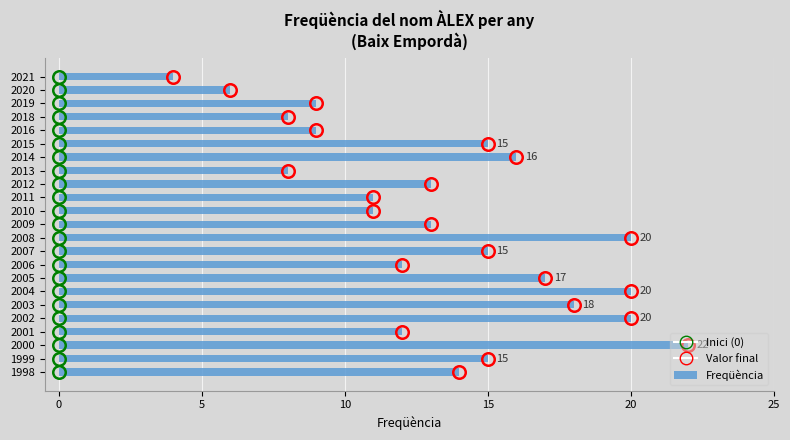

True or false: the data shows 3 at 2011.

False